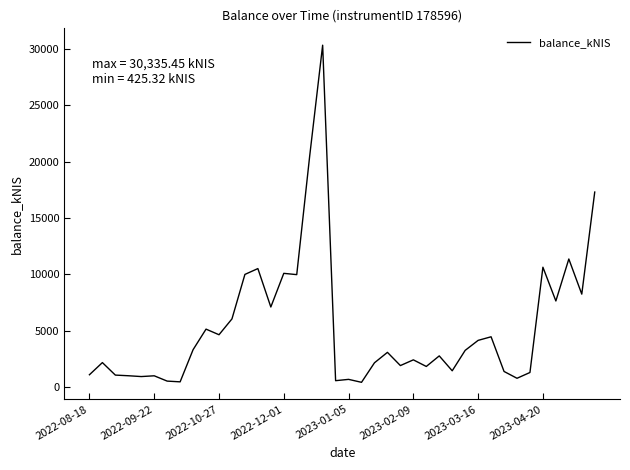

What is the maximum value shown in the chart?

30335.5